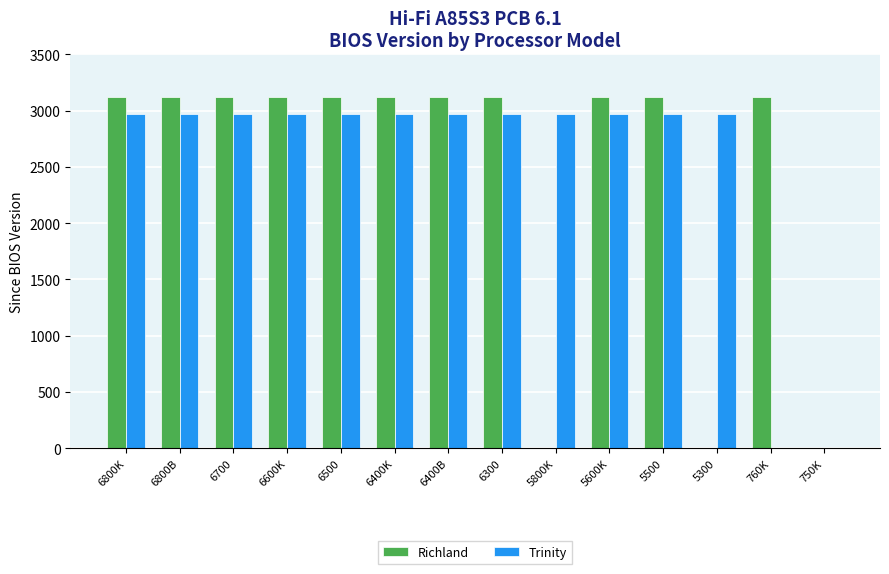

How many categories are shown in the chart?

14